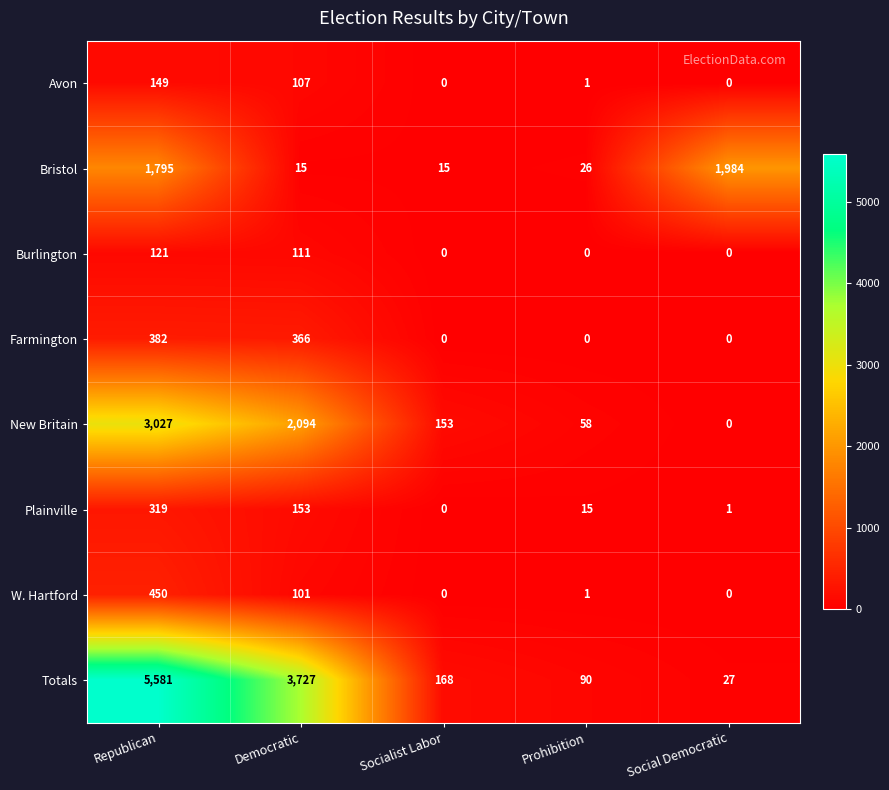

What is the difference between the Farmington values at Prohibition and Republican?

382